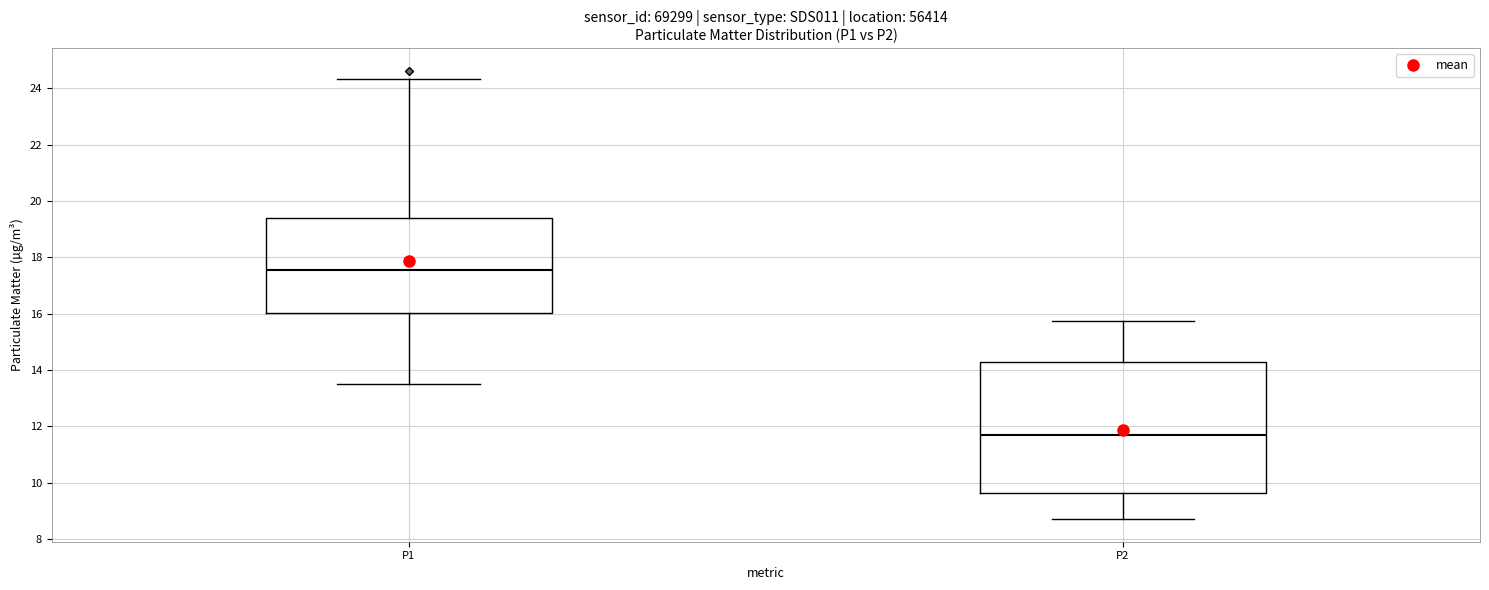

Reading left to right, read every box against the y-axis: the position of its median line, the range the box covers, and the ends of its whiskers. The values are not printed on the chart, so give them approximately, as read against the axis.

P1: median 17.6, box 16.0 to 19.4, whiskers 13.6 to 24.4
P2: median 11.6, box 9.6 to 14.2, whiskers 8.8 to 15.8